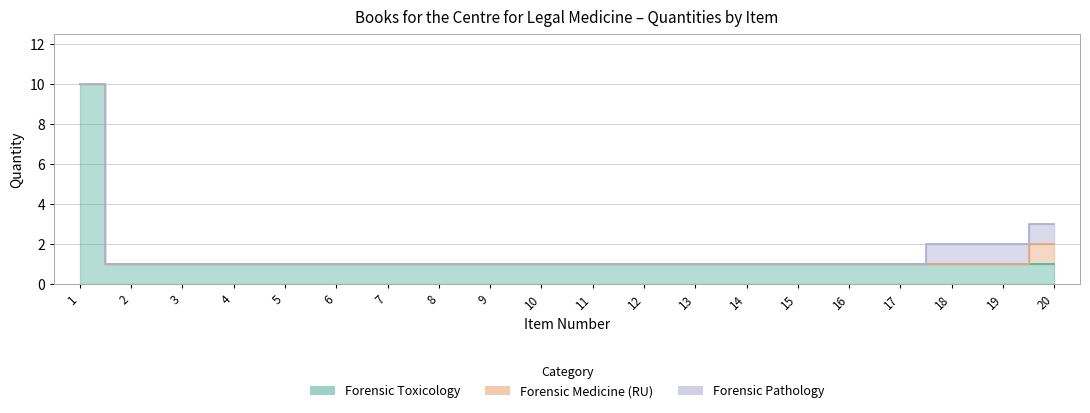

At how many categories does at least one series exceed 7?

1